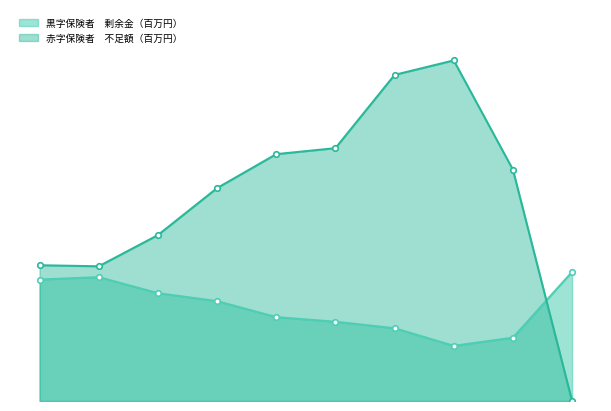

At which category is the sum across all series the highest?

26